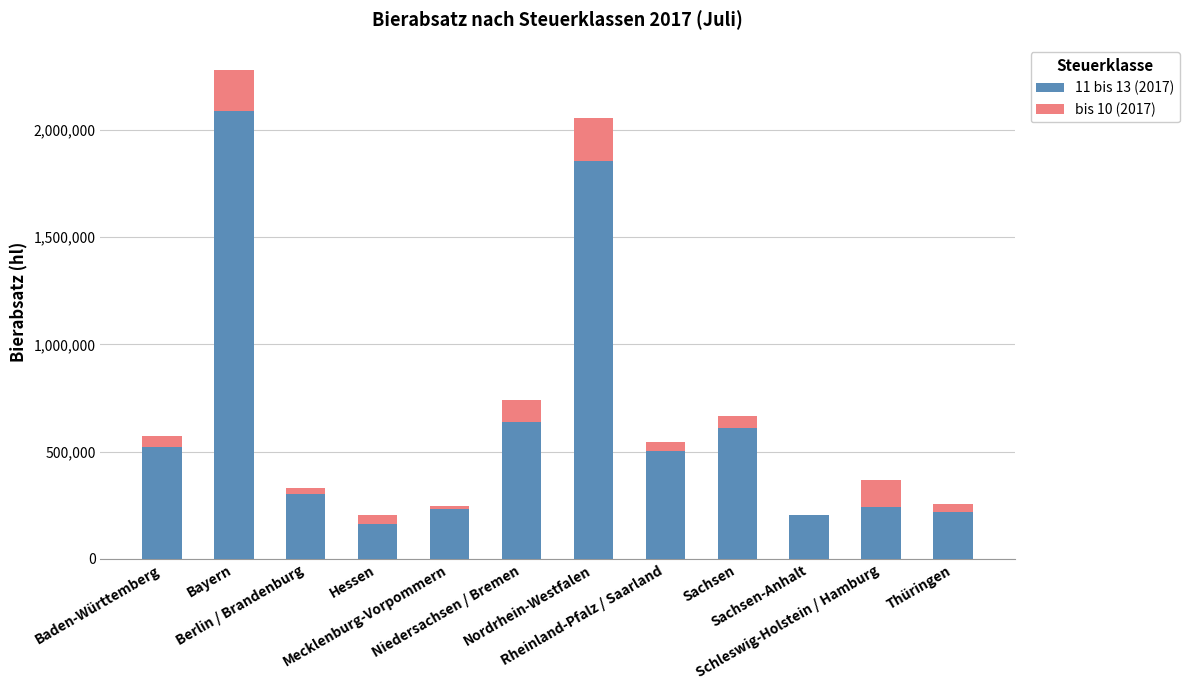

What is the sum of all 11 bis 13 (2017) values?

7579739.0